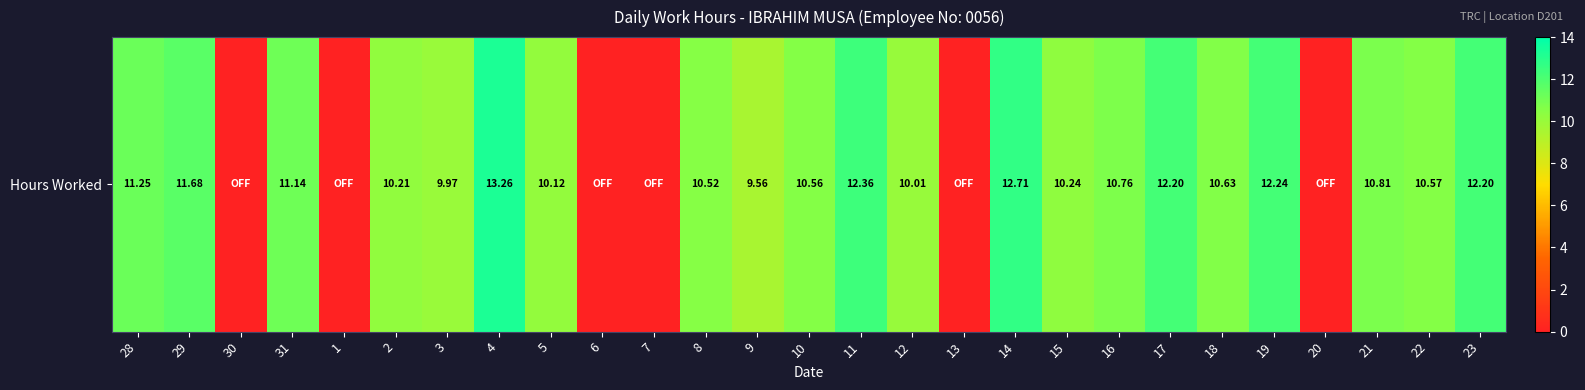

Reading left to right, what are all the values shown in this chart?

11.2	11.7	0.0	11.1	0.0	10.2	10.0	13.3	10.1	0.0	0.0	10.5	9.6	10.6	12.4	10.0	0.0	12.7	10.2	10.8	12.2	10.6	12.2	0.0	10.8	10.6	12.2